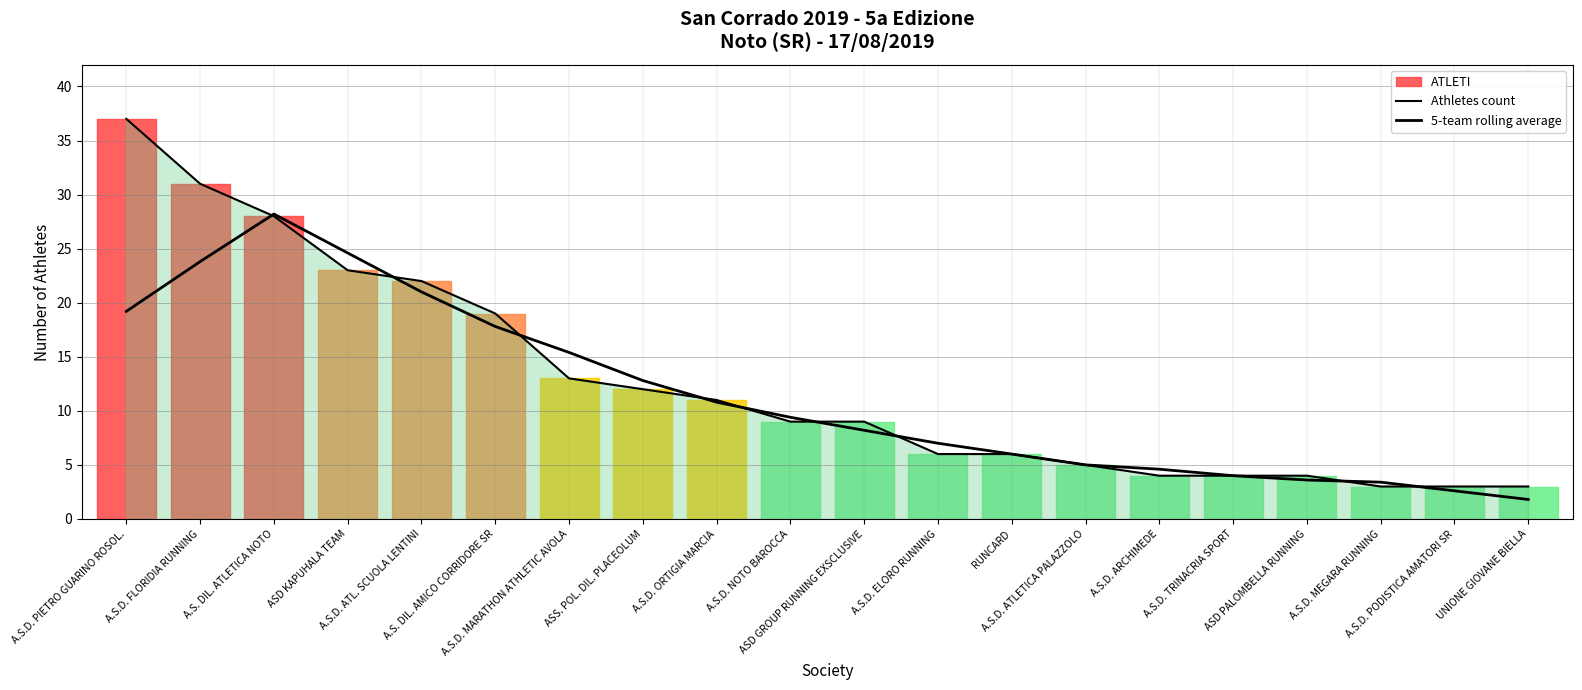

Which series ends up on top after the final intersection of Athletes count and 5-team rolling average?

Athletes count